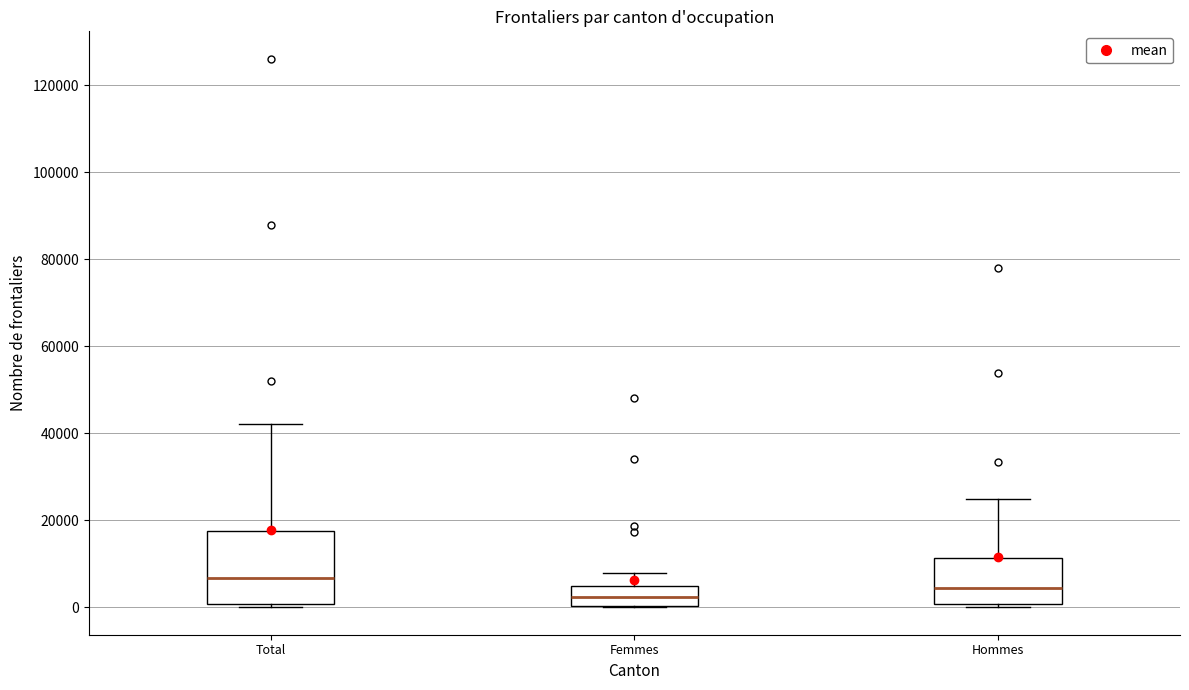

Comparing the boxes themselves (not the whiskers), which one is the tallest?

Total